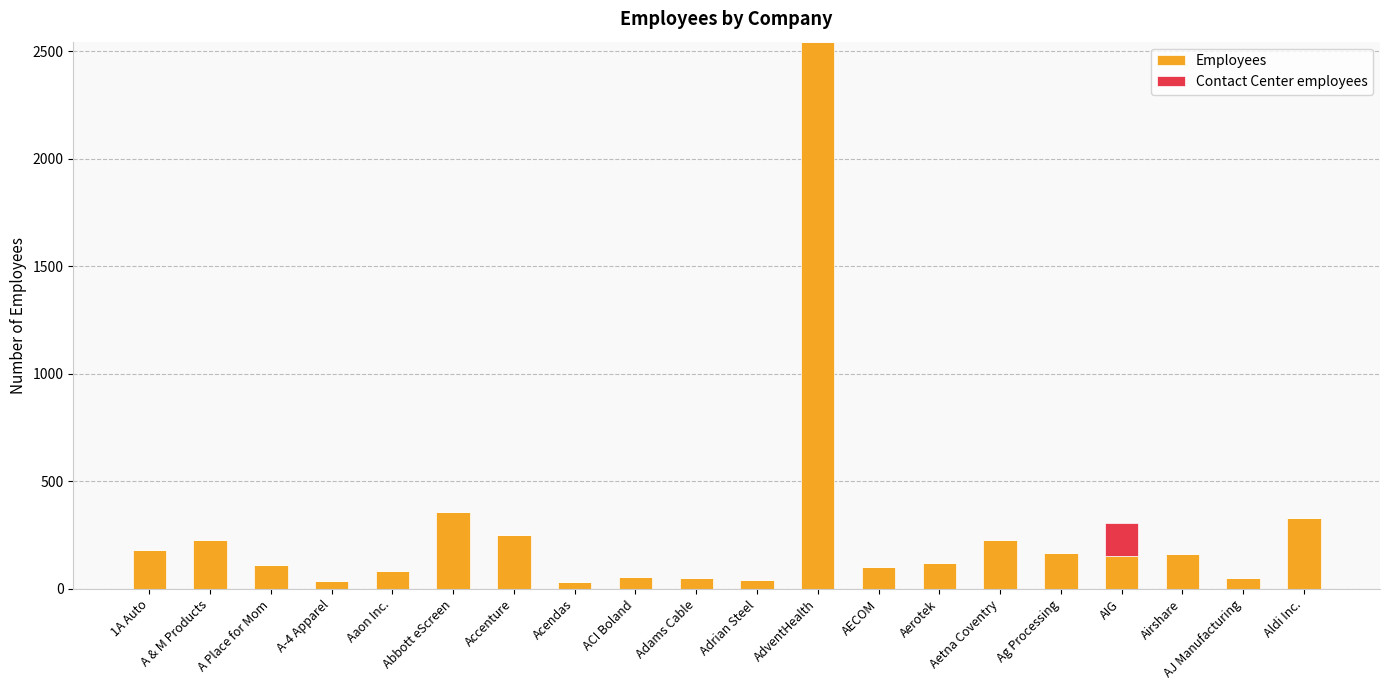

The value of Employees at ACI Boland is 54. True or false?

True